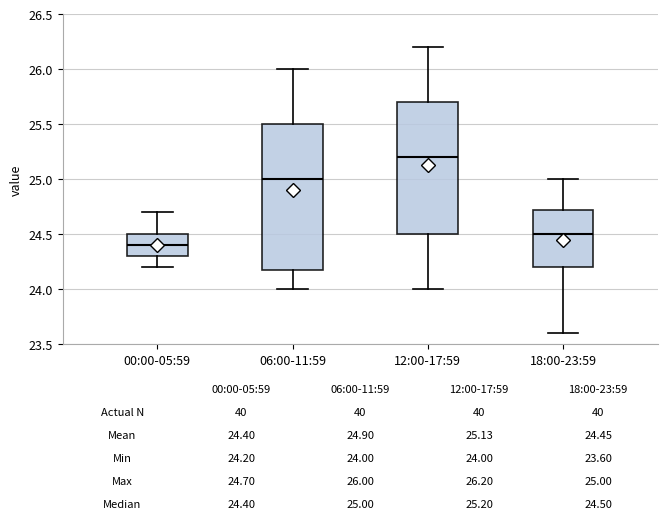

Which box has the lowest median line?

00:00-05:59